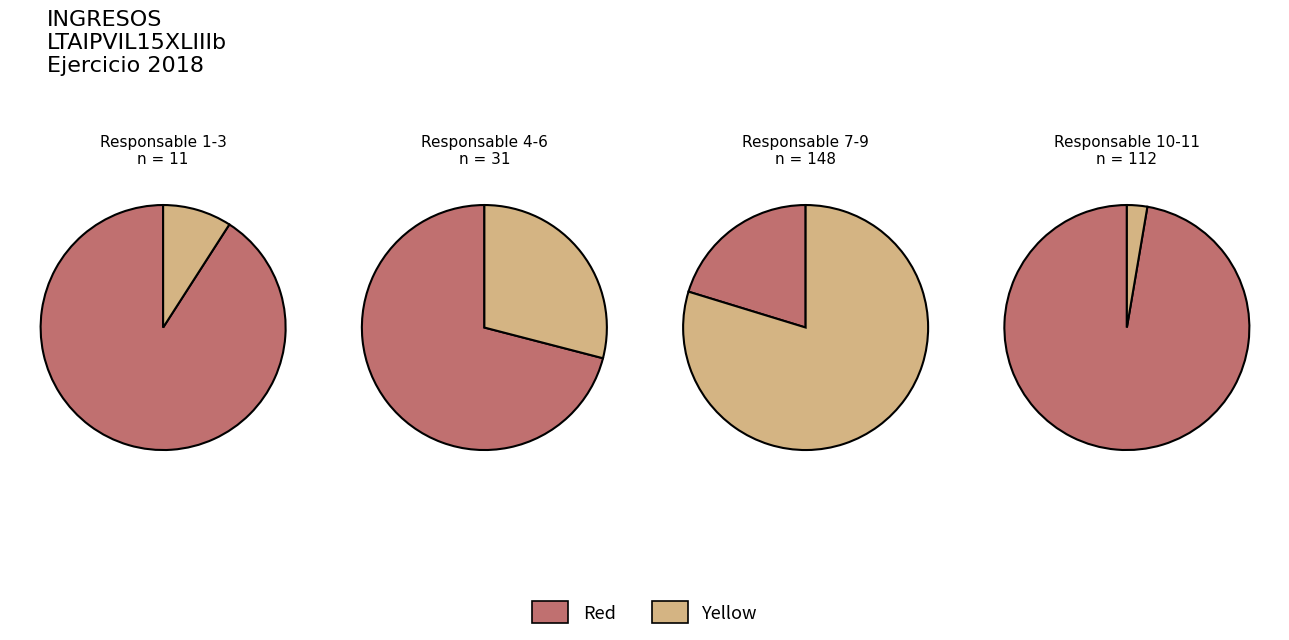

How much of the chart is everything except 7?

87.9%